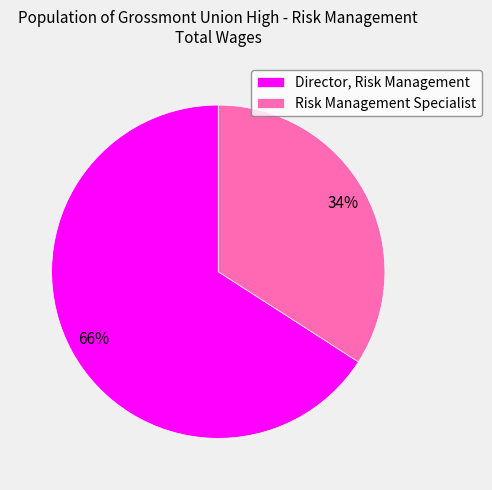

To the nearest percent, what is the difference between the Director, Risk Management and Risk Management Specialist slice percentages?

32%